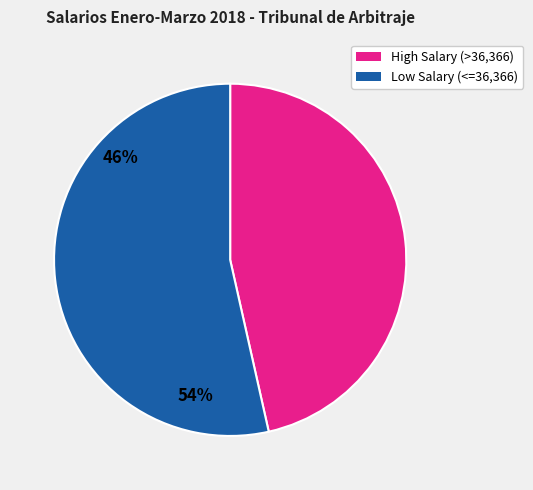

Count the number of slices in the pie.

2